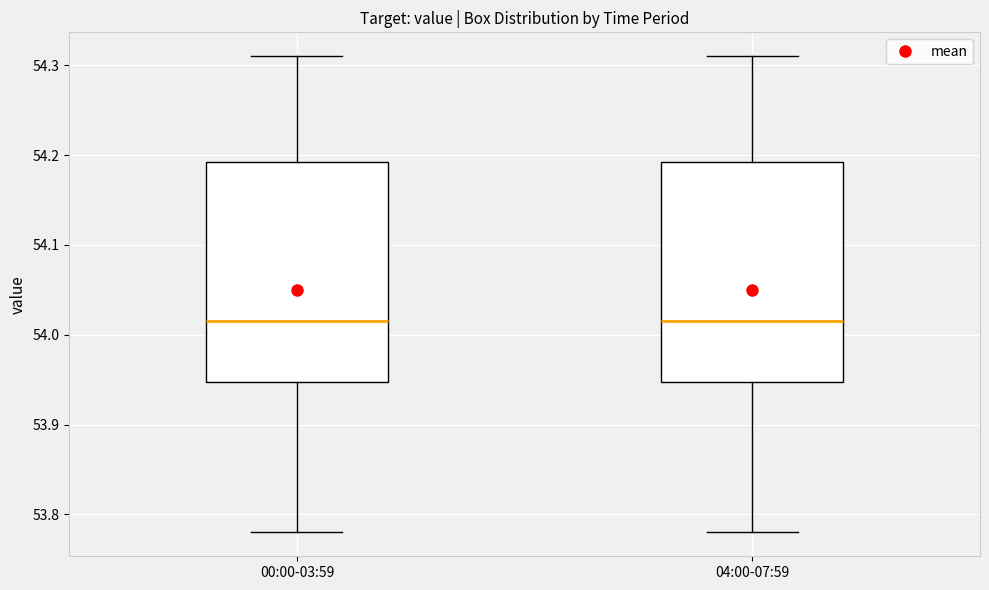

Where does the median line of the box for 04:00-07:59 sit on the y-axis? The values are not printed on the chart, so give them approximately, as read against the axis.

54.02